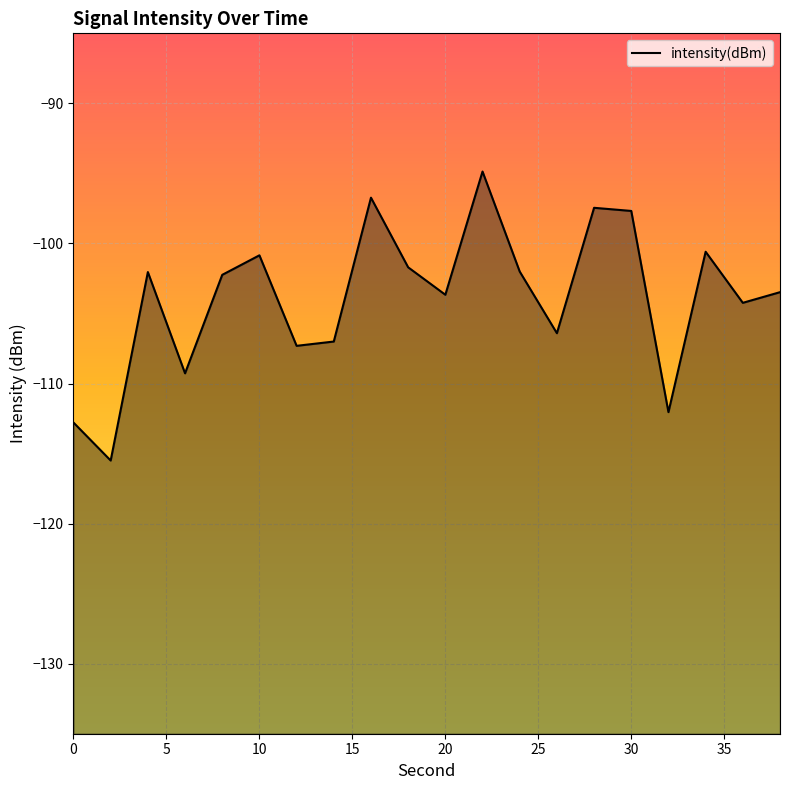

Reading right to left, list all the values displayed in this chart.

-103.5	-104.2	-100.6	-112.0	-97.7	-97.5	-106.4	-102.0	-94.9	-103.7	-101.7	-96.7	-107.0	-107.3	-100.8	-102.2	-109.3	-102.0	-115.5	-112.8